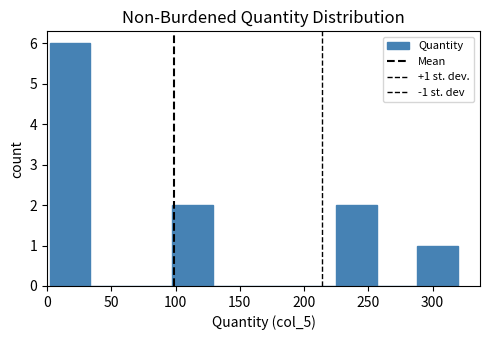

Over which range of the x-axis is the bar tallest?

0 to 35